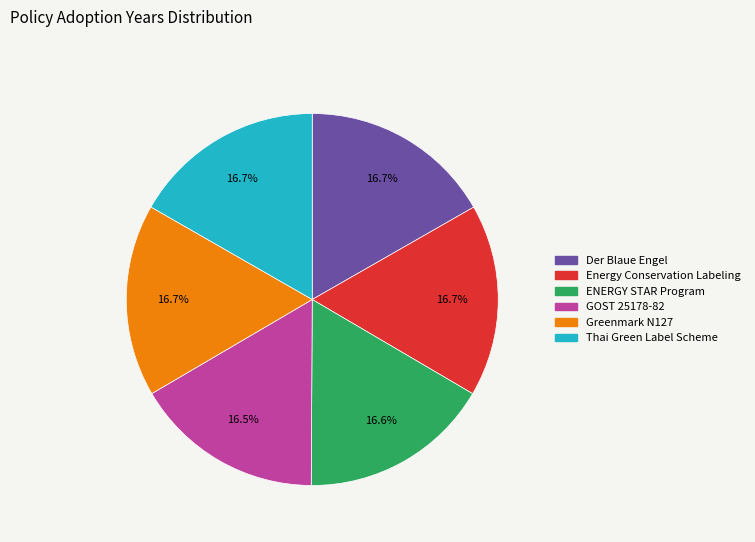

Is there a majority slice in this chart?

No